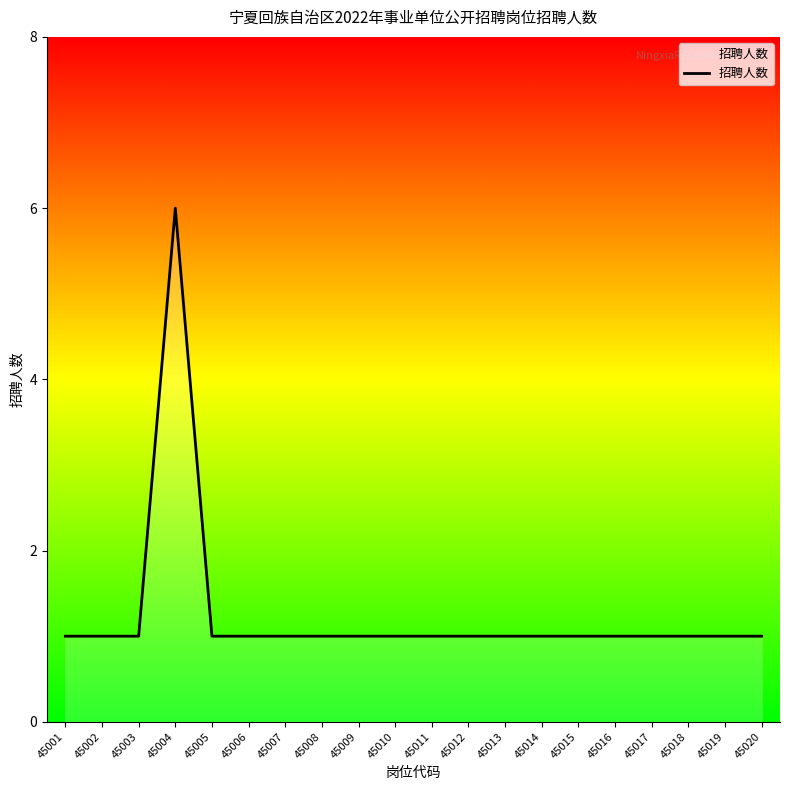

Approximately how many times larger is the value at 45010 compared to 45016?

1.0